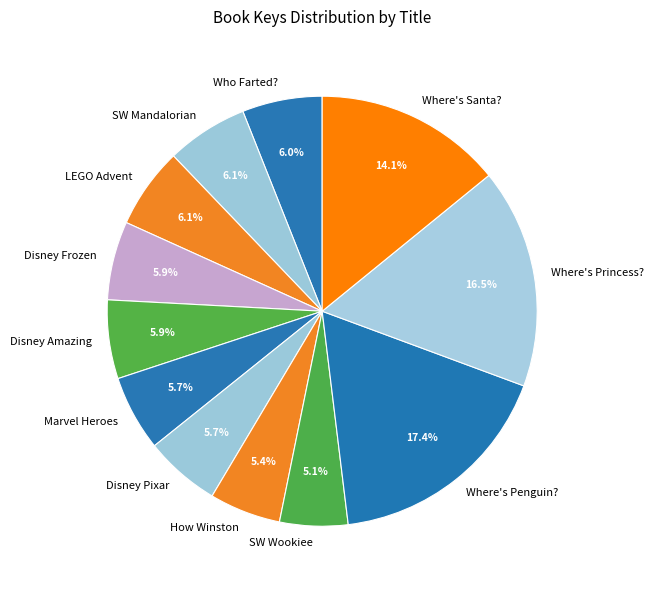

What is the ratio of the value at Disney Amazing to the value at LEGO Advent?

1.0